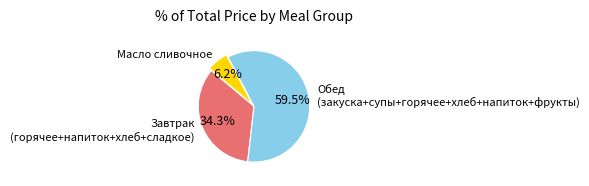

Combined, what portion of the pie is Обед (закуска+супы+горячее+хлеб+напиток+фрукты) and Масло сливочное?

65.7%